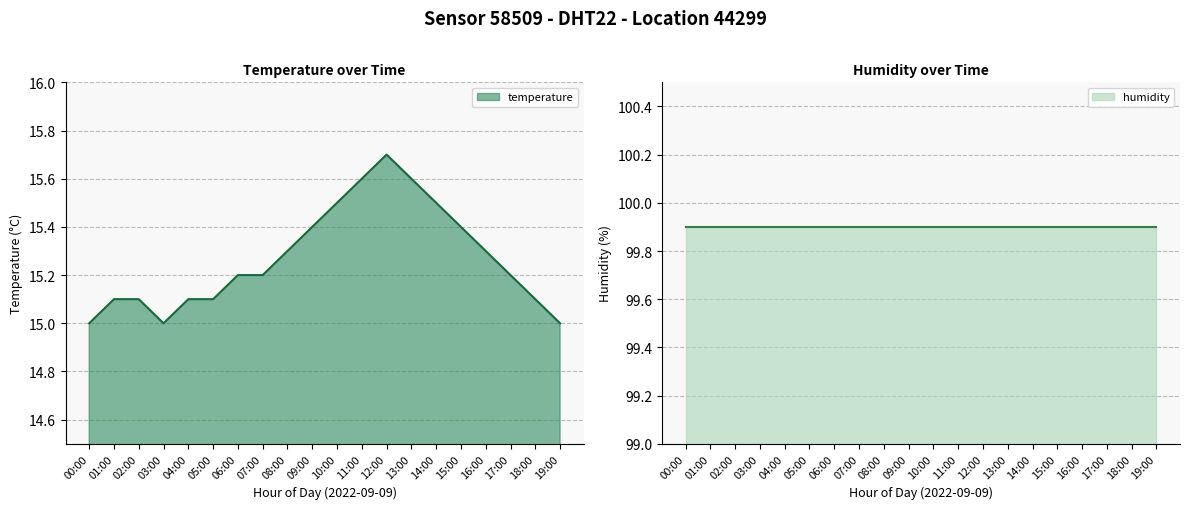

True or false: humidity has a value of 99.9 at 15:00.

True